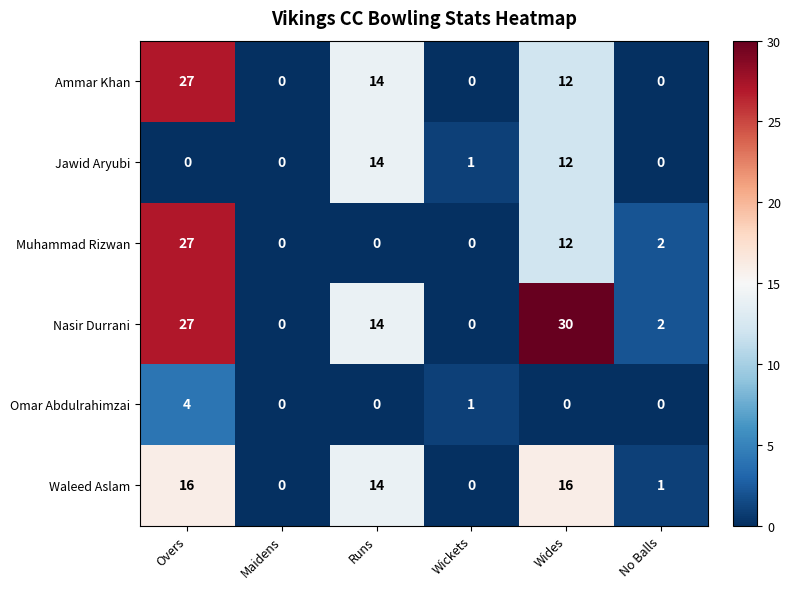

Which series has the largest range (max minus min)?

Nasir Durrani